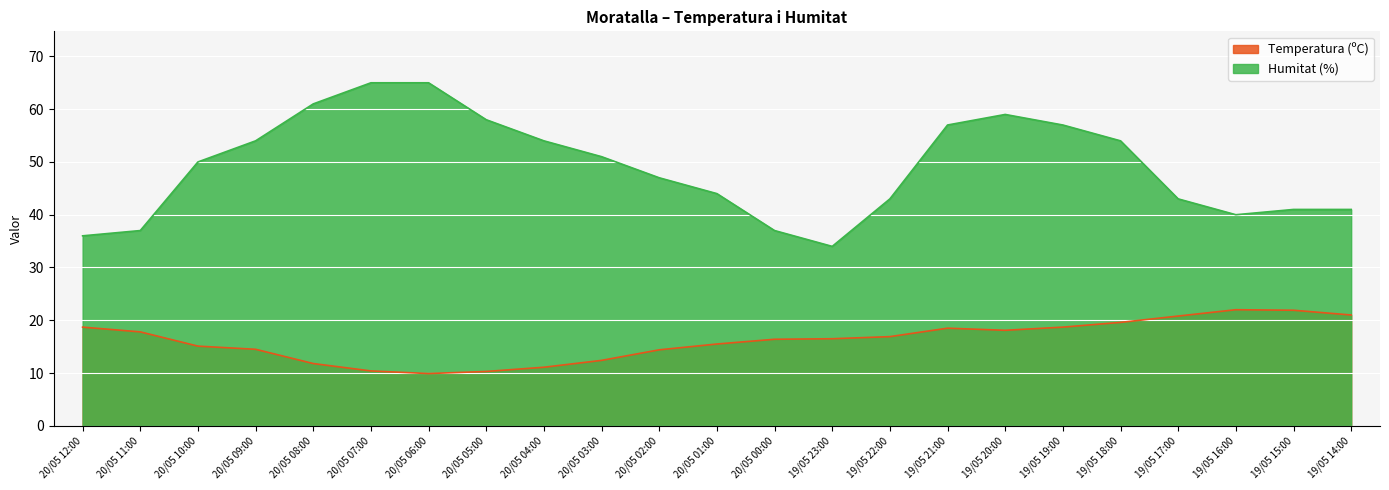

At which label does Humitat (%) first exceed 50?

20/05 09:00